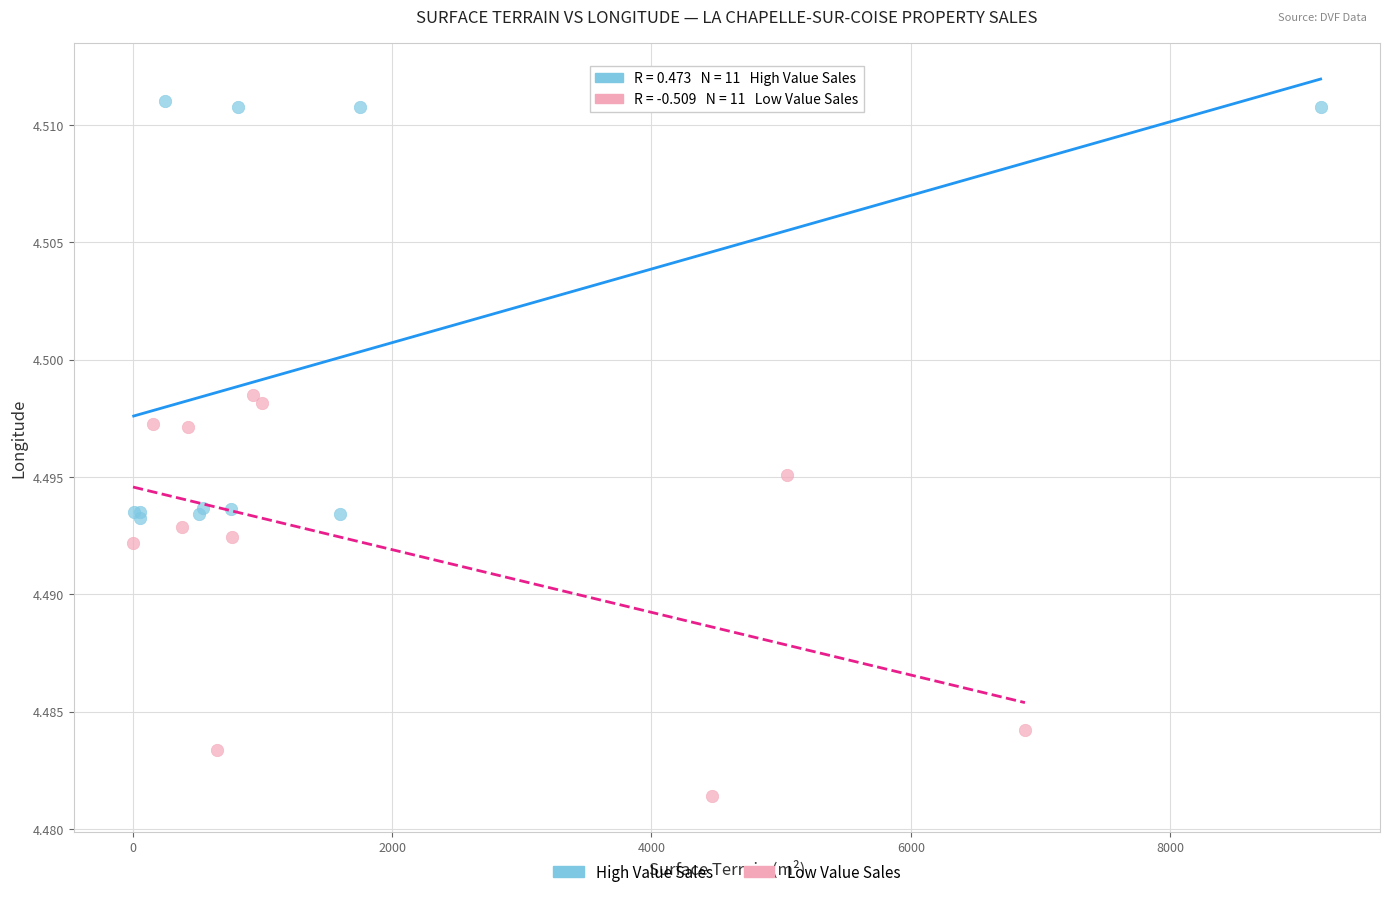

Which series has the widest spread of Y values?

High Value Sales